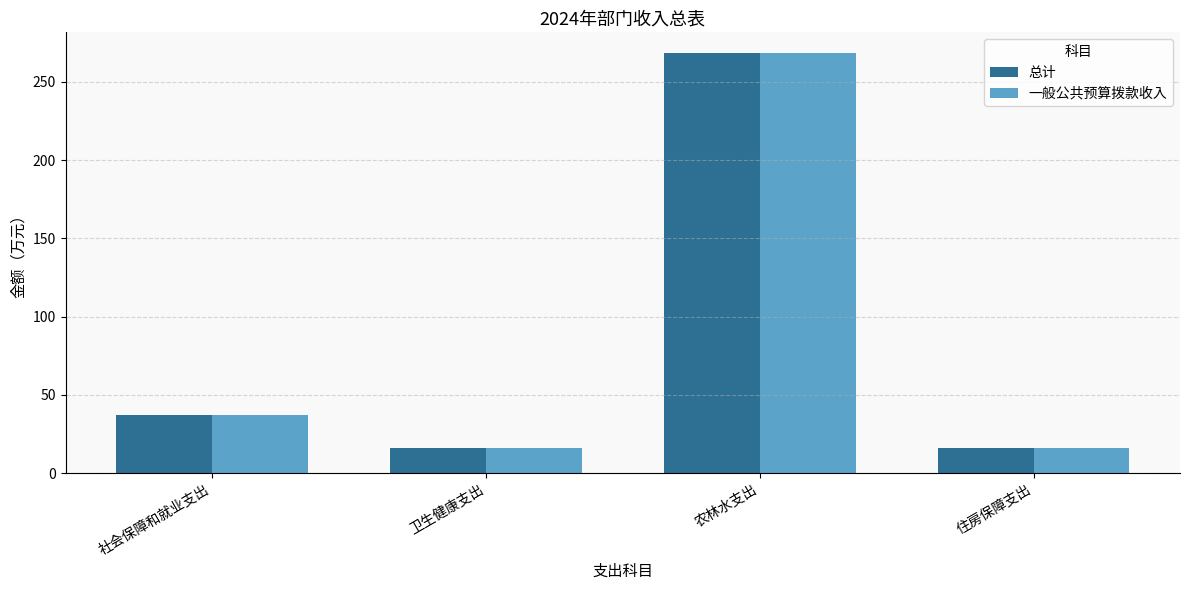

At which category is the sum across all series the highest?

农林水支出